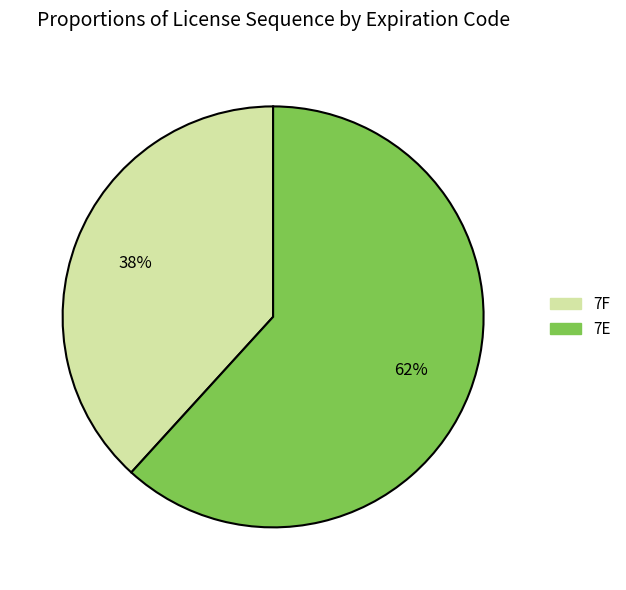

Does 7E represent more than half of the total?

Yes